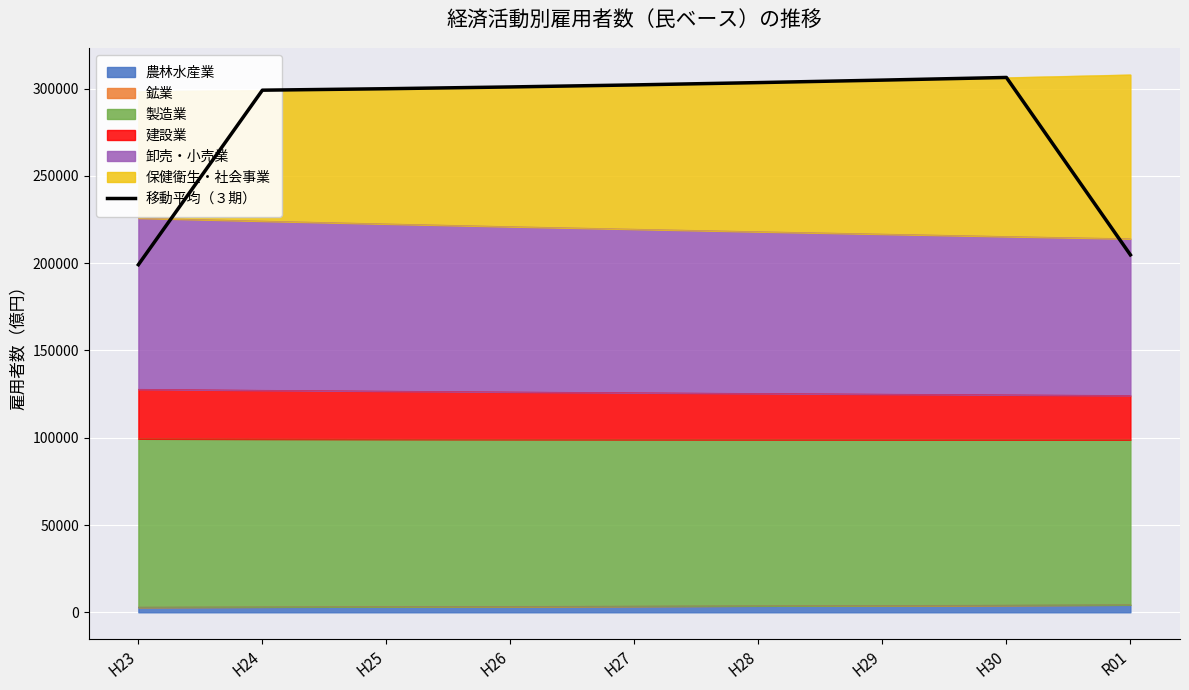

Reading right to left, transcribe all the data shown in this chart.

R01=204771.0	H30=306403.7	H29=304882.0	H28=303460.3	H27=302133.0	H26=300966.3	H25=299950.0	H24=299112.3	H23=199142.7